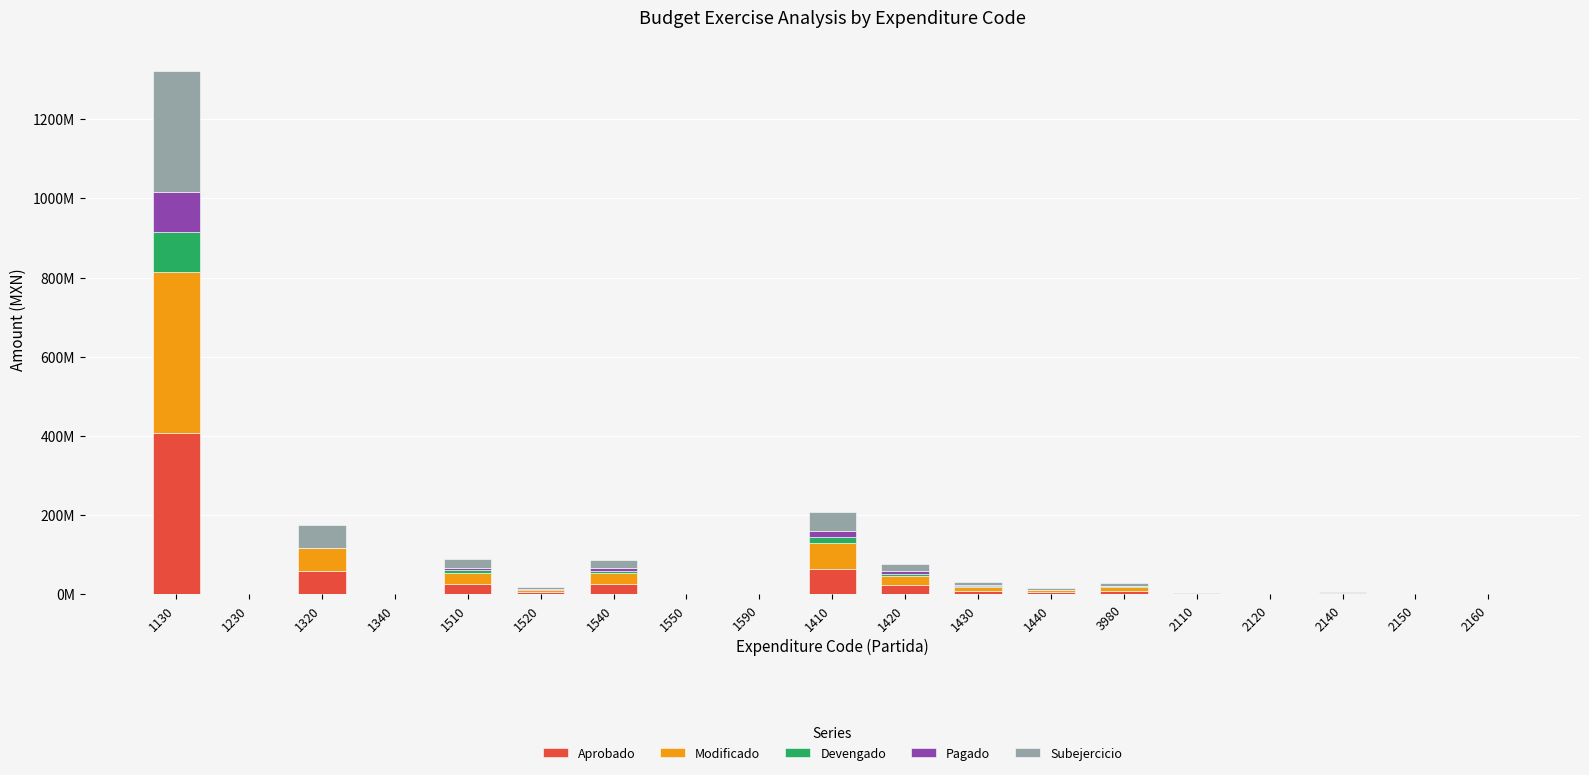

Is it true that Aprobado equals 178557571.1 at 1130?

False